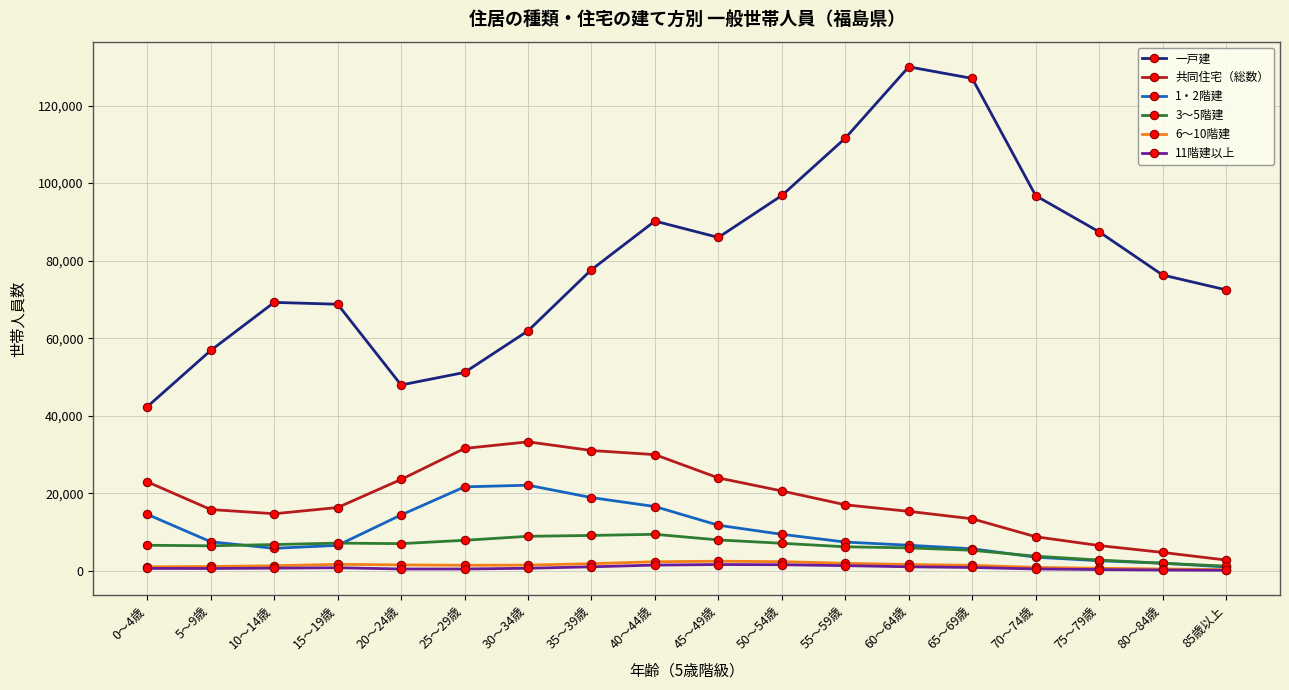

Which series has the largest range (max minus min)?

一戸建